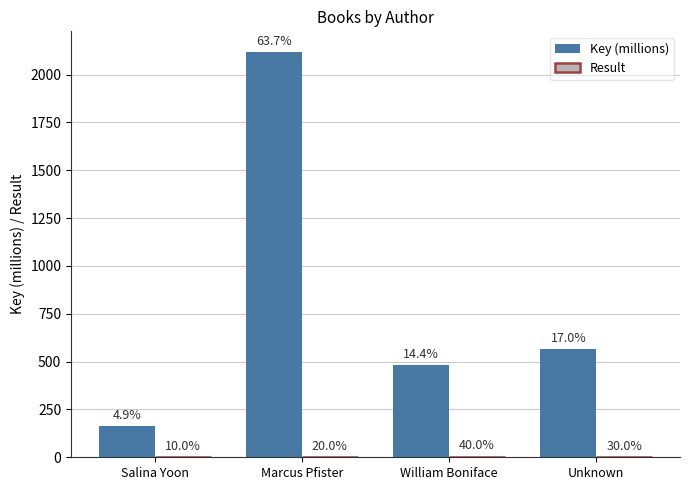

The value of Key (millions) at Marcus Pfister is 2120.1. True or false?

True